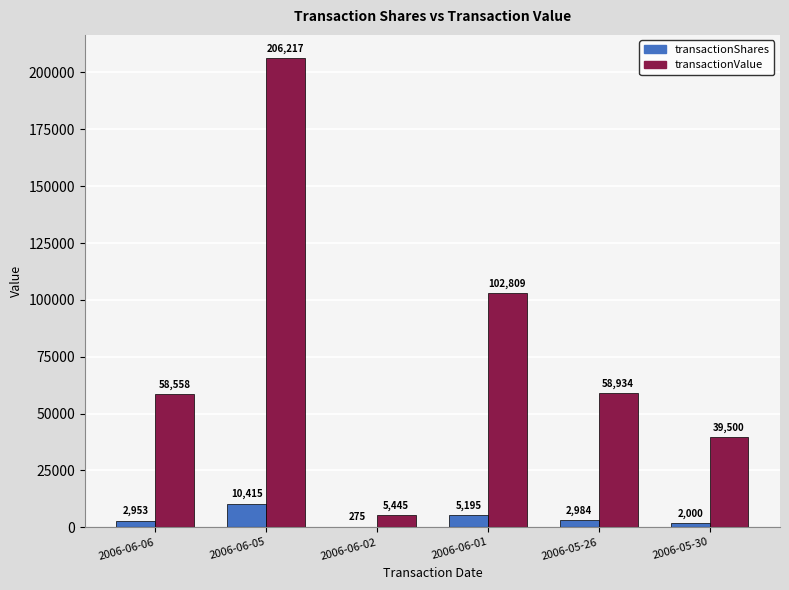

Which category has the highest value in the transactionShares series?

2006-06-05